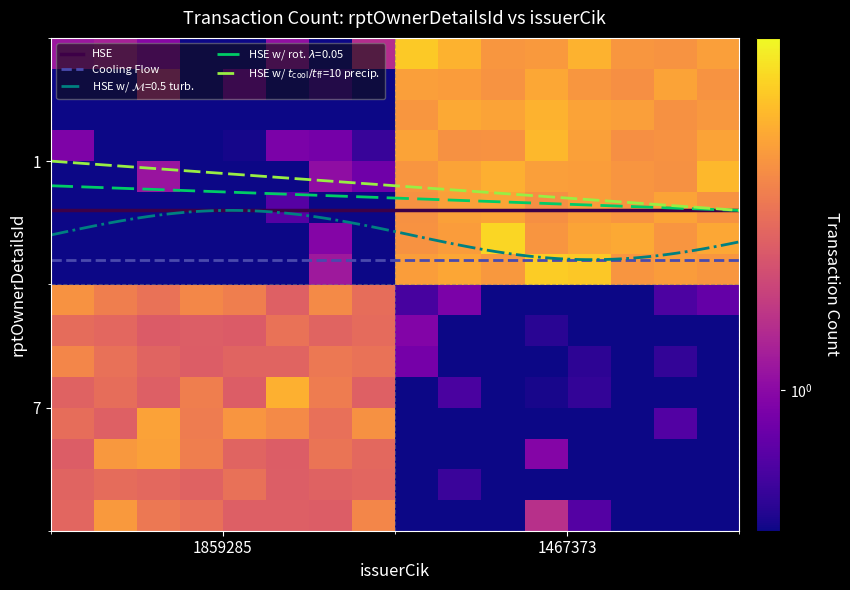

What is the maximum value for 7?

2